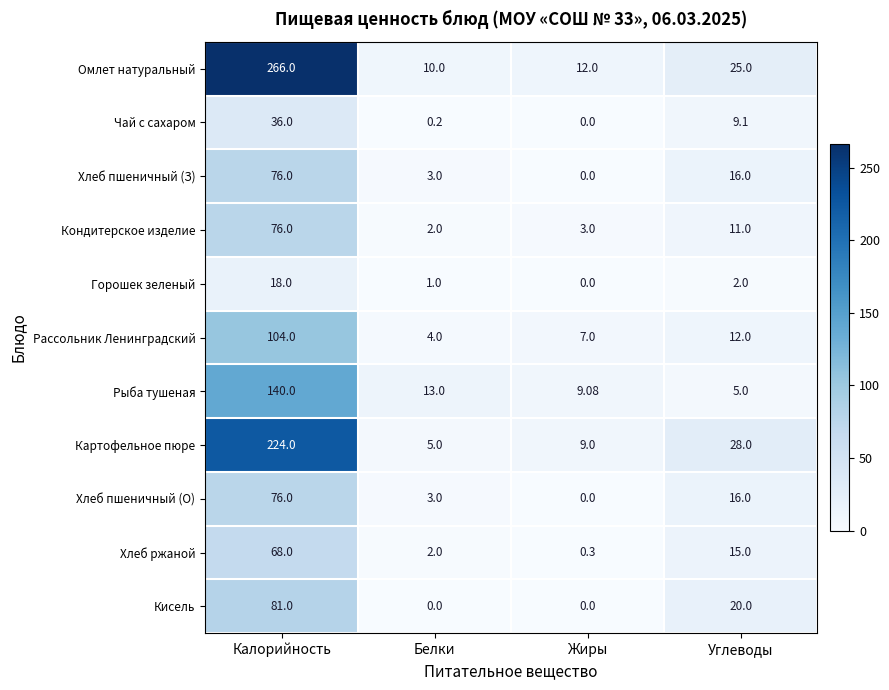

How many categories are shown in the chart?

4